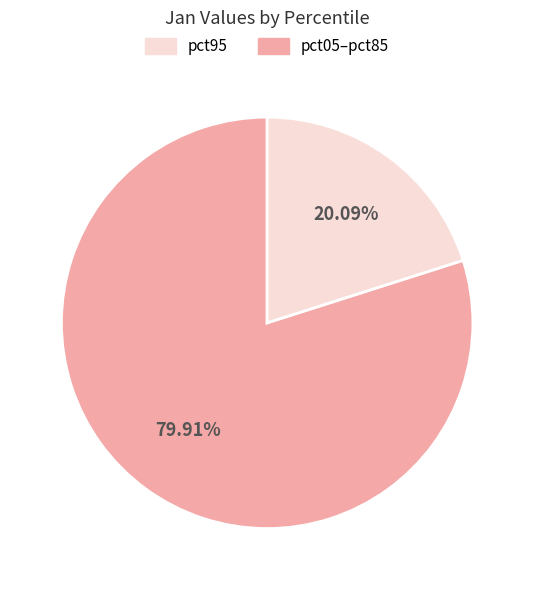

Does any single category account for the majority?

Yes